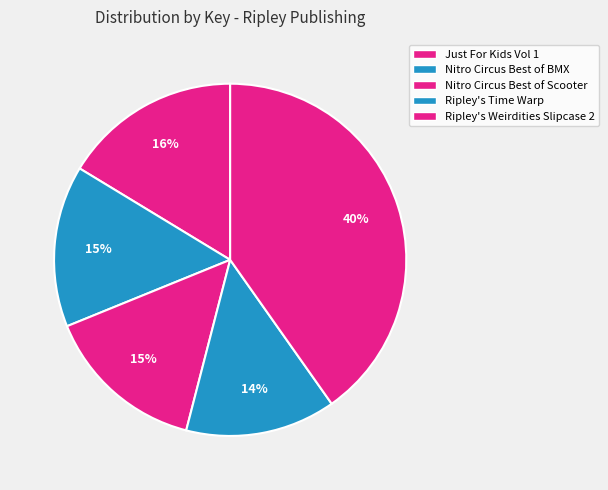

Count the number of slices in the pie.

5